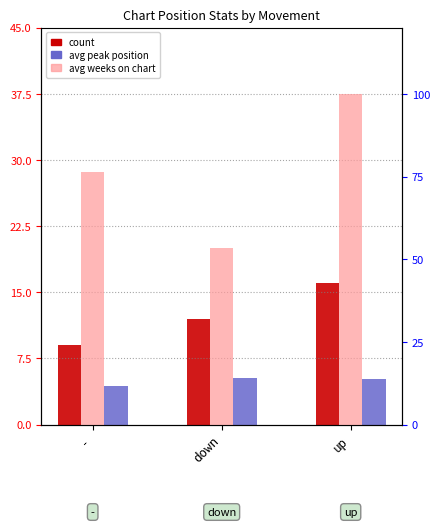

Rank the series by their maximum value, from lowest to highest.

avg peak position, count, avg weeks on chart